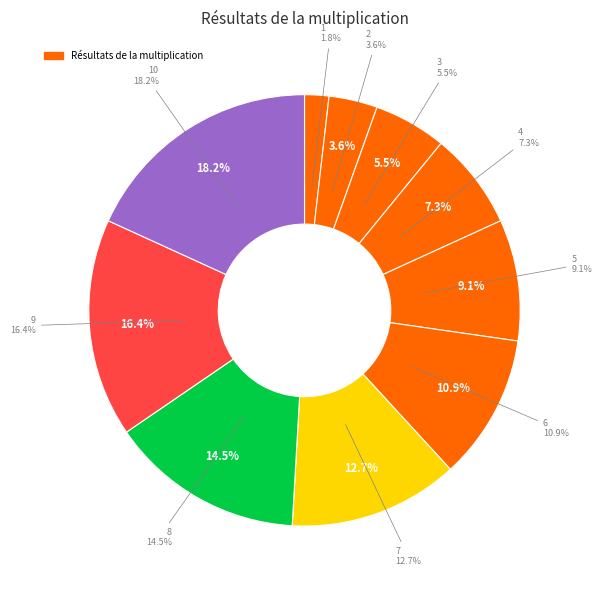

How many slices are in this pie chart?

10